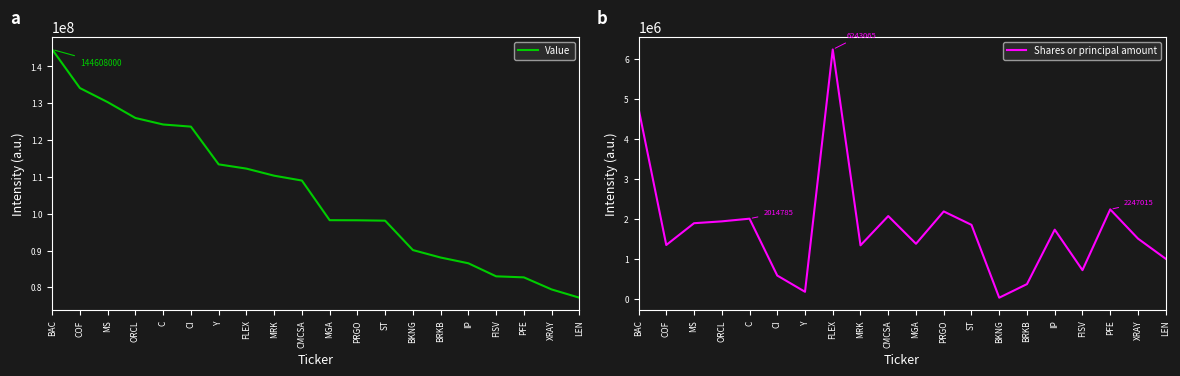

The Value series shows 113401000 at Y. True or false?

True